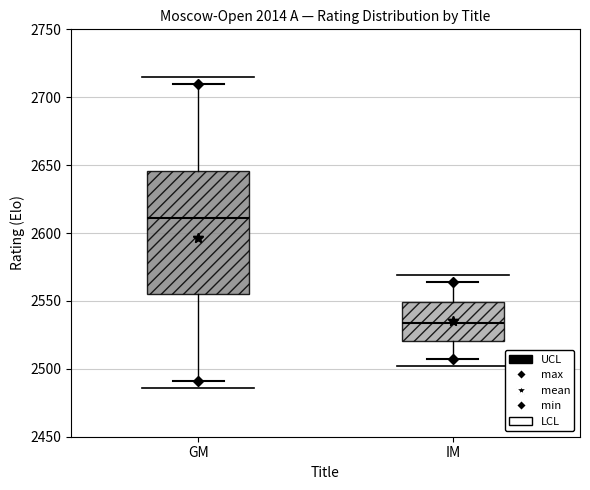

Where is the upper edge of the box for IM on the y-axis? The values are not printed on the chart, so give them approximately, as read against the axis.

2550